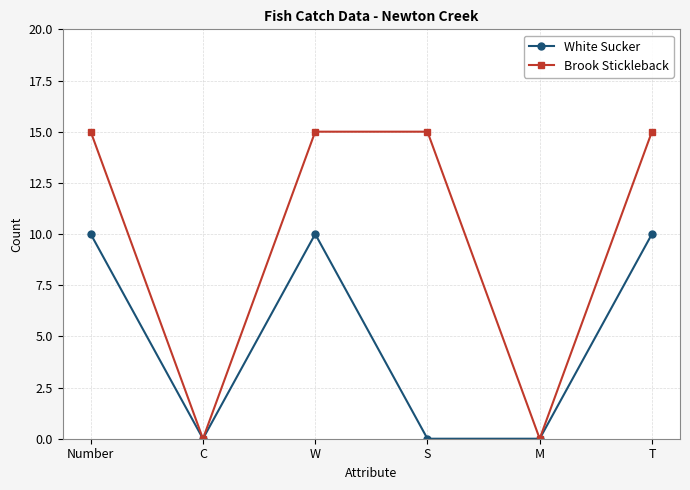

What is the value of the White Sucker point at the 6th from the left?

10